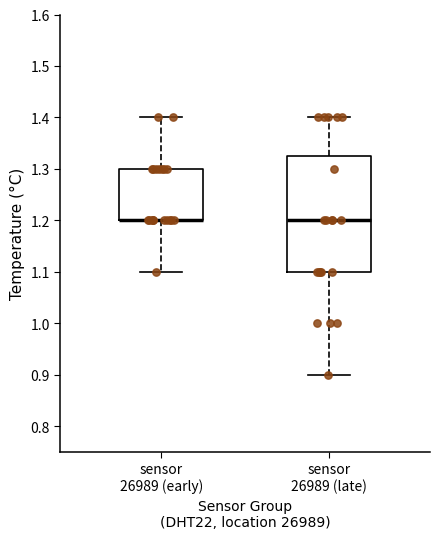

Reading left to right, read every box against the y-axis: the position of its median line, the range the box covers, and the ends of its whiskers. The values are not printed on the chart, so give them approximately, as read against the axis.

sensor 26989 (early): median 1.20 (drawn on the box's lower edge), box 1.20 to 1.30, whiskers 1.10 to 1.40
sensor 26989 (late): median 1.20, box 1.10 to 1.33, whiskers 0.90 to 1.40